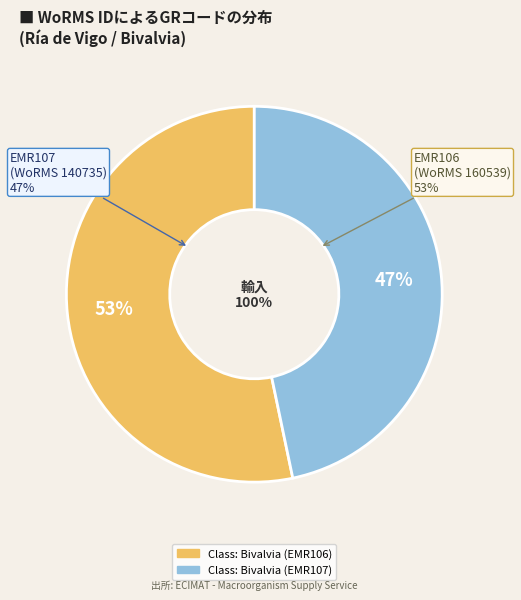

Combined, what portion of the pie is Class: Bivalvia (EMR107) and Class: Bivalvia (EMR106)?

100.0%